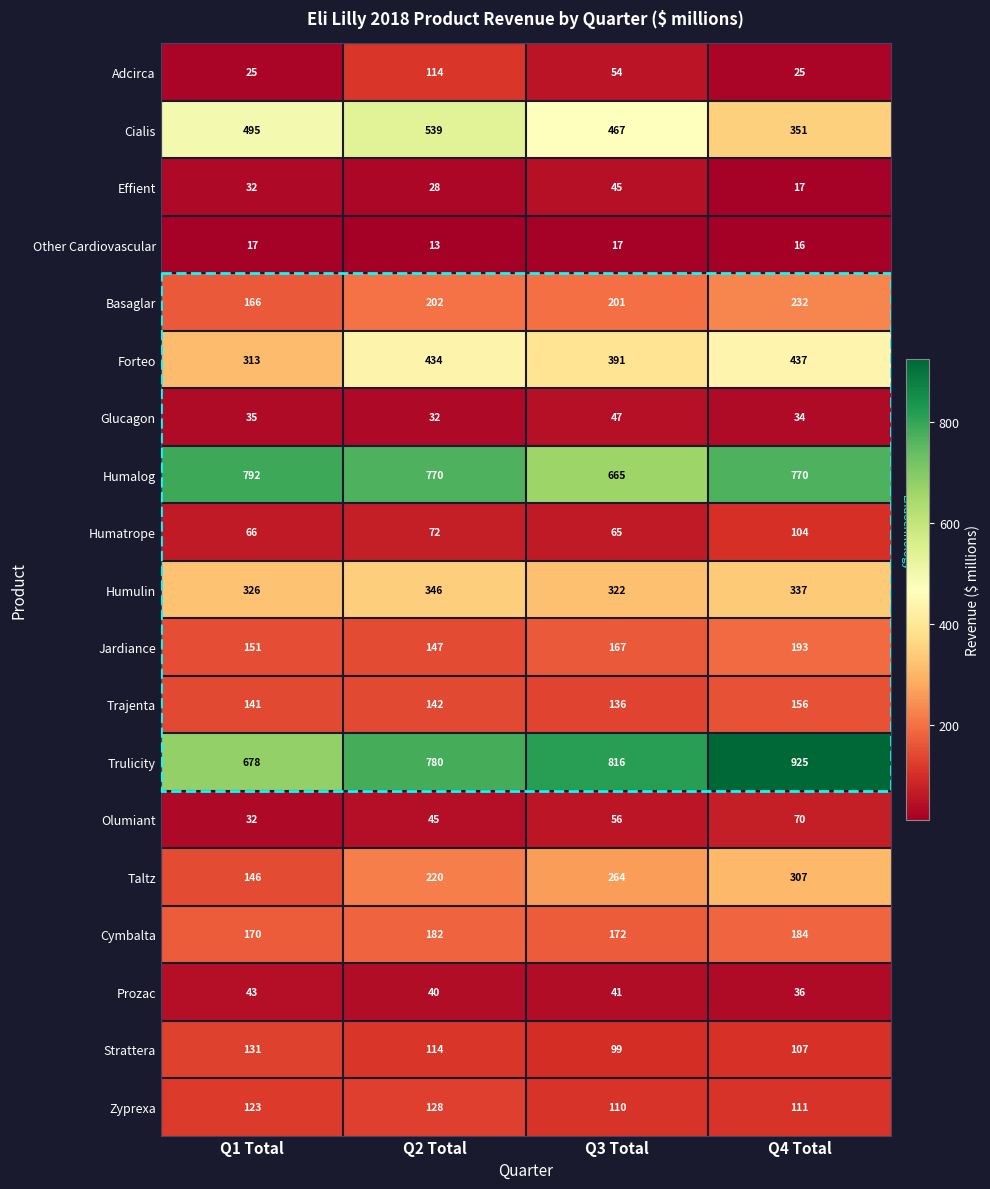

Where is Adcirca nearest to the value 69?

Q3 Total